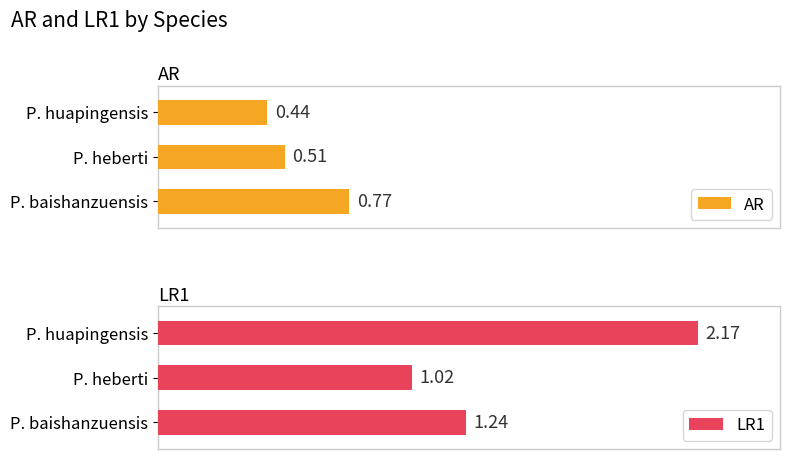

Which category has the highest value in the AR series?

P. baishanzuensis